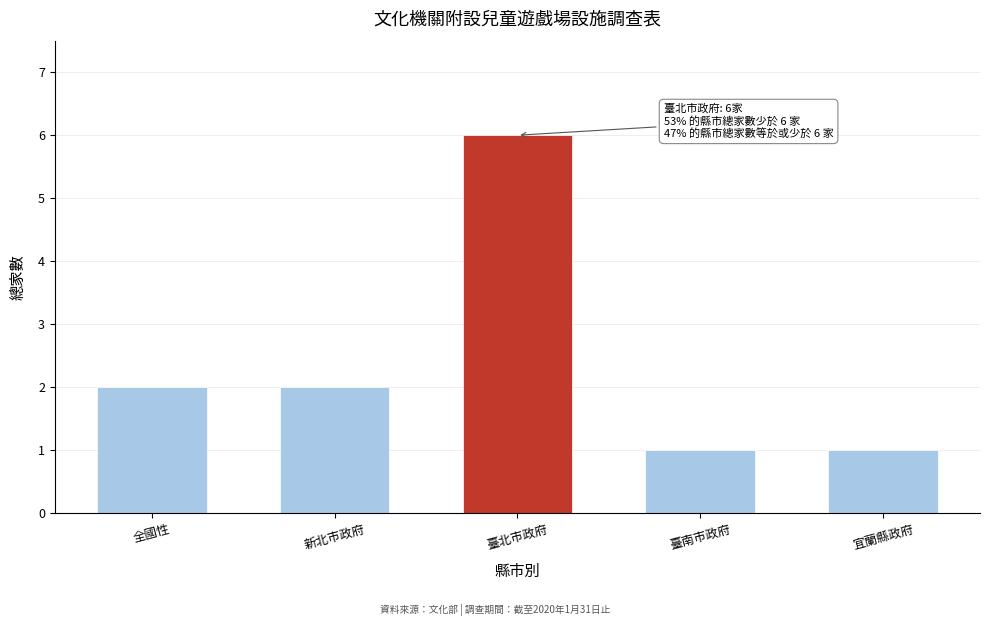

Reading left to right, what are all the values shown in this chart?

2	2	6	1	1